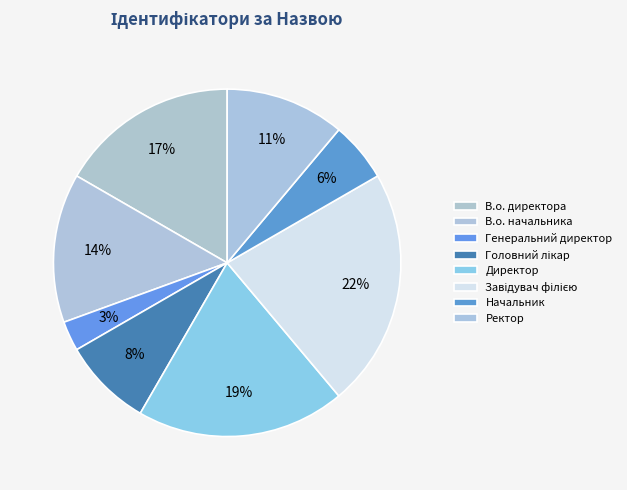

How many segments does this pie chart have?

8